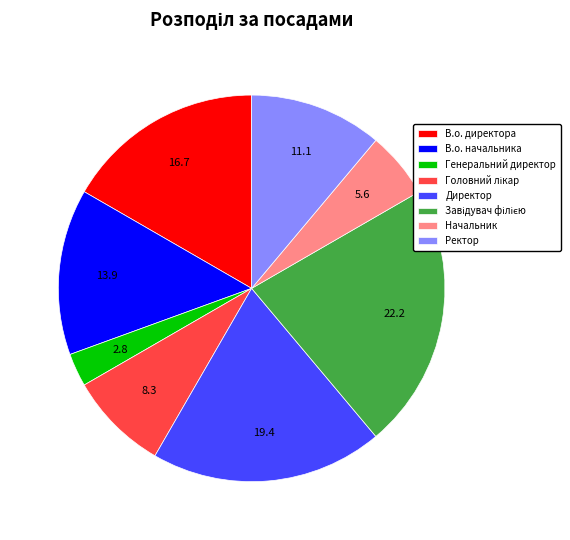

Is there any slice that represents more than half of the pie?

No